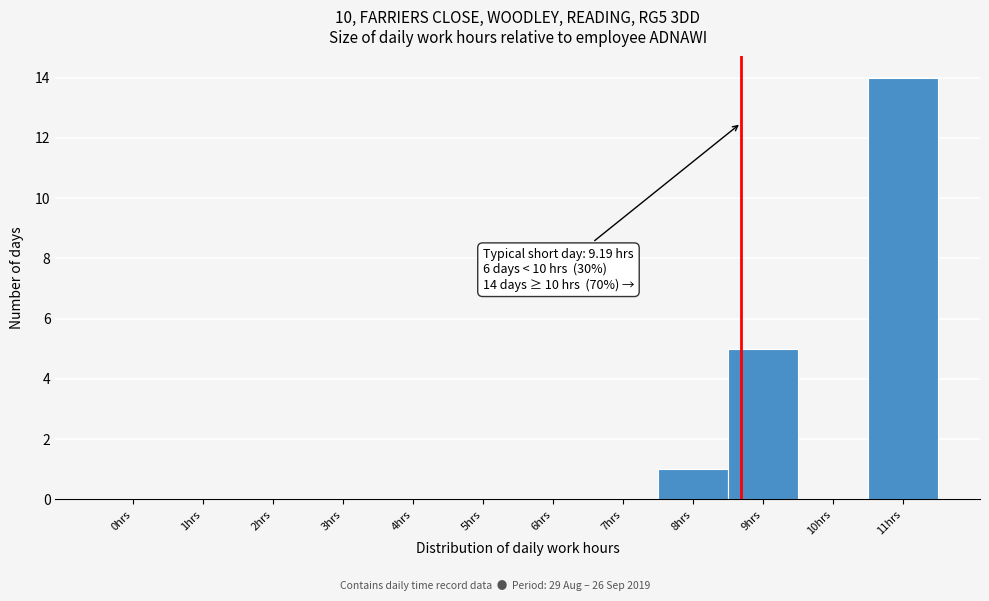

Reading right to left, extract all data points from this chart.

11hrs=14	10hrs=0	9hrs=5	8hrs=1	7hrs=0	6hrs=0	5hrs=0	4hrs=0	3hrs=0	2hrs=0	1hrs=0	0hrs=0